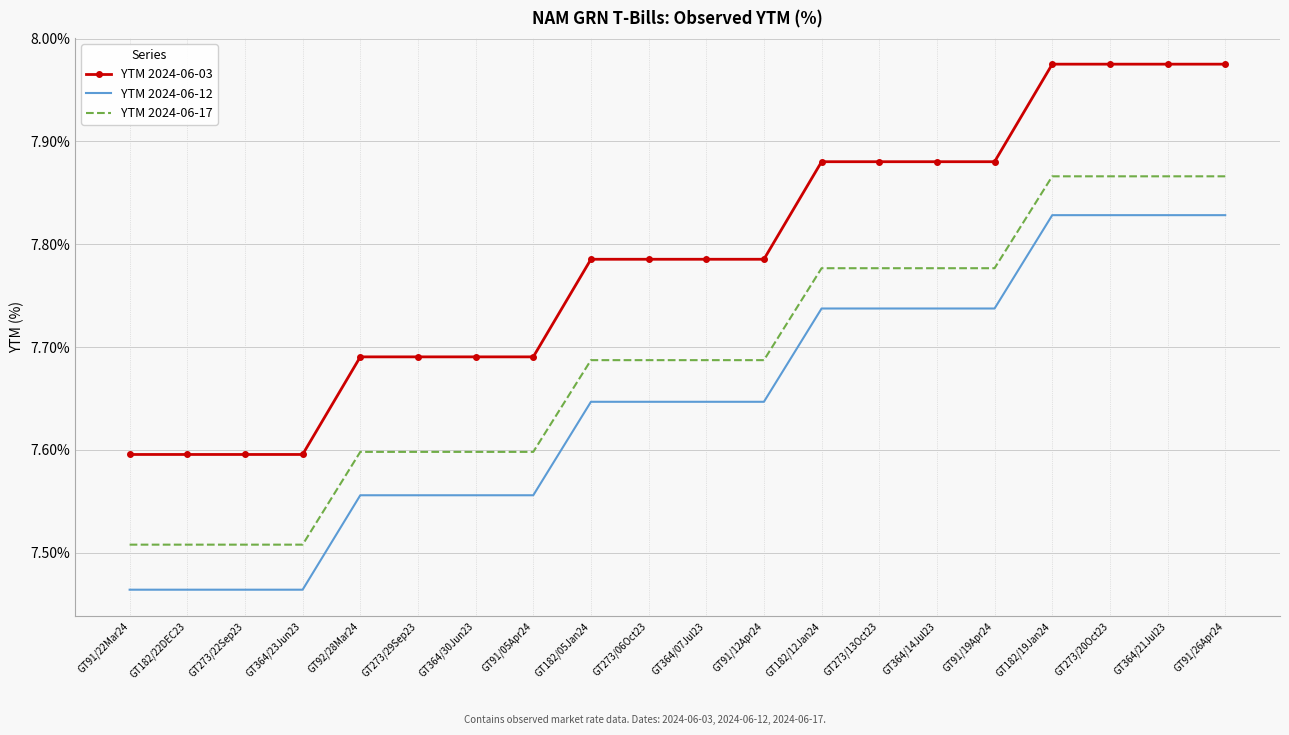

List the series in order of their overall mean, highest first.

YTM 2024-06-03, YTM 2024-06-17, YTM 2024-06-12